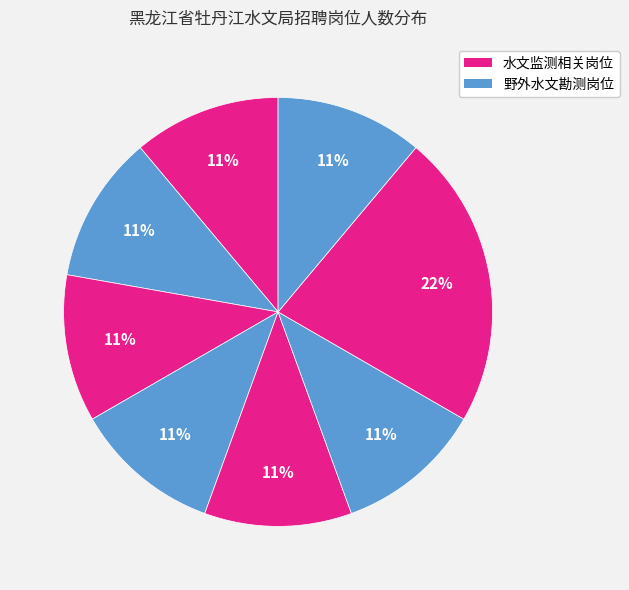

How many segments does this pie chart have?

8